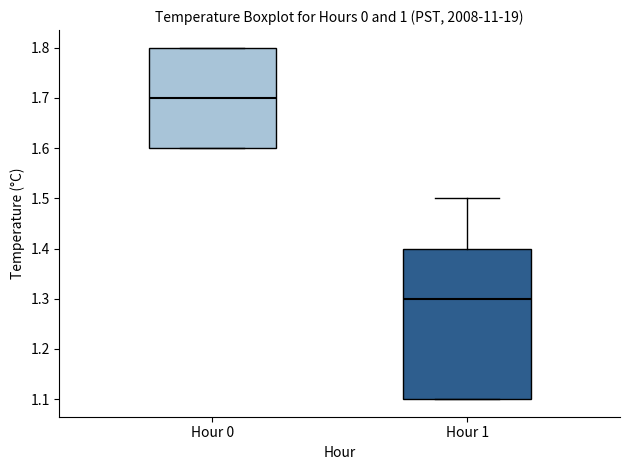

Where is the upper edge of the box for Hour 0 on the y-axis? The values are not printed on the chart, so give them approximately, as read against the axis.

1.8